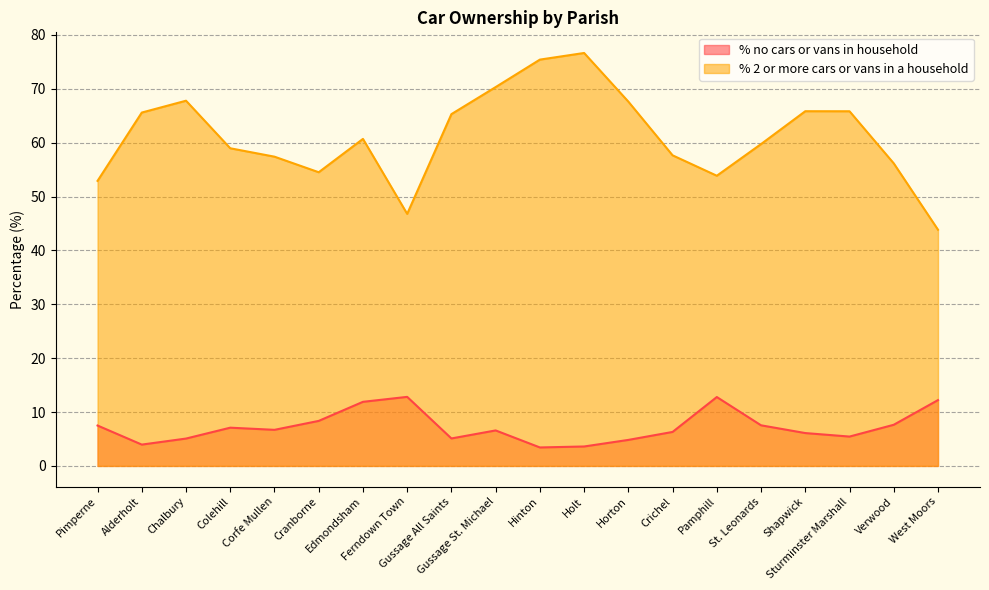

At which label does % 2 or more cars or vans in a household reach its peak?

Holt